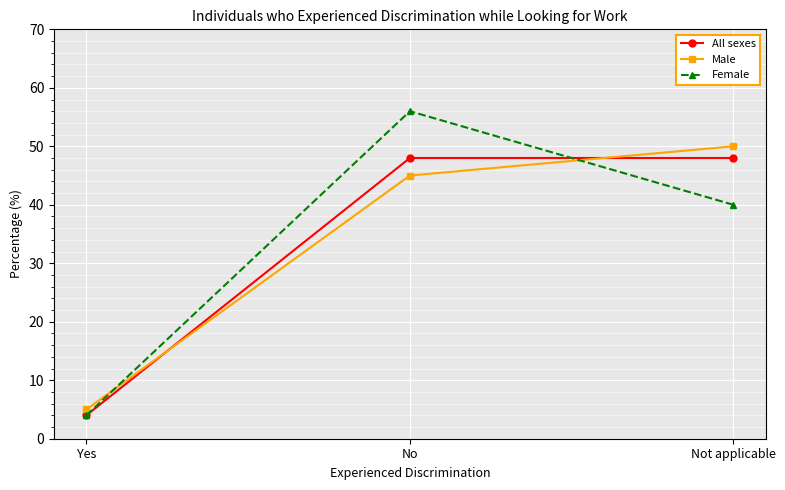

List the series in order of their peak value, highest first.

Female, Male, All sexes